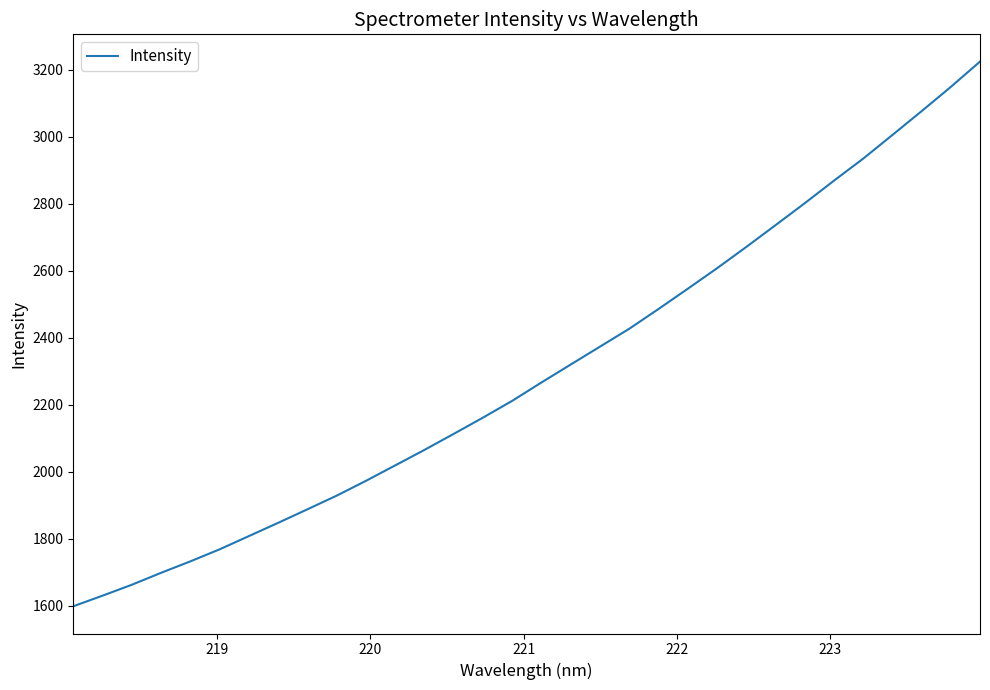

What is the smallest value displayed?

1599.1